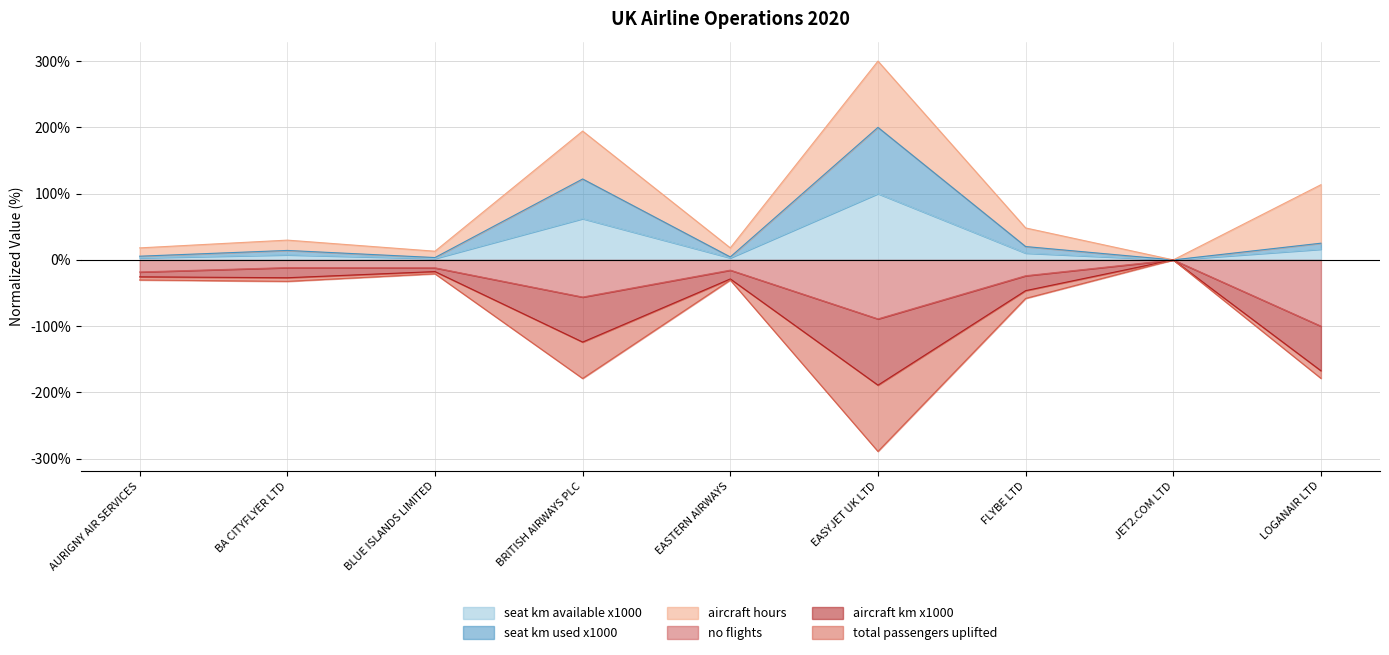

What is the value of the seat_km_used_x1000 point at the 4th from the left?

122.1